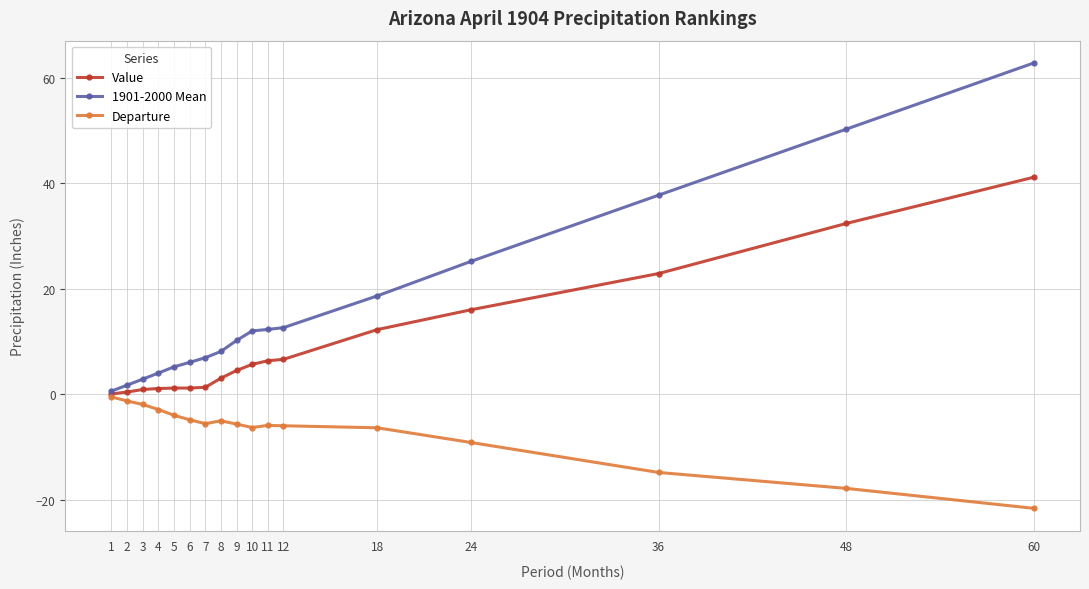

Which category has the highest value in the Departure series?

1